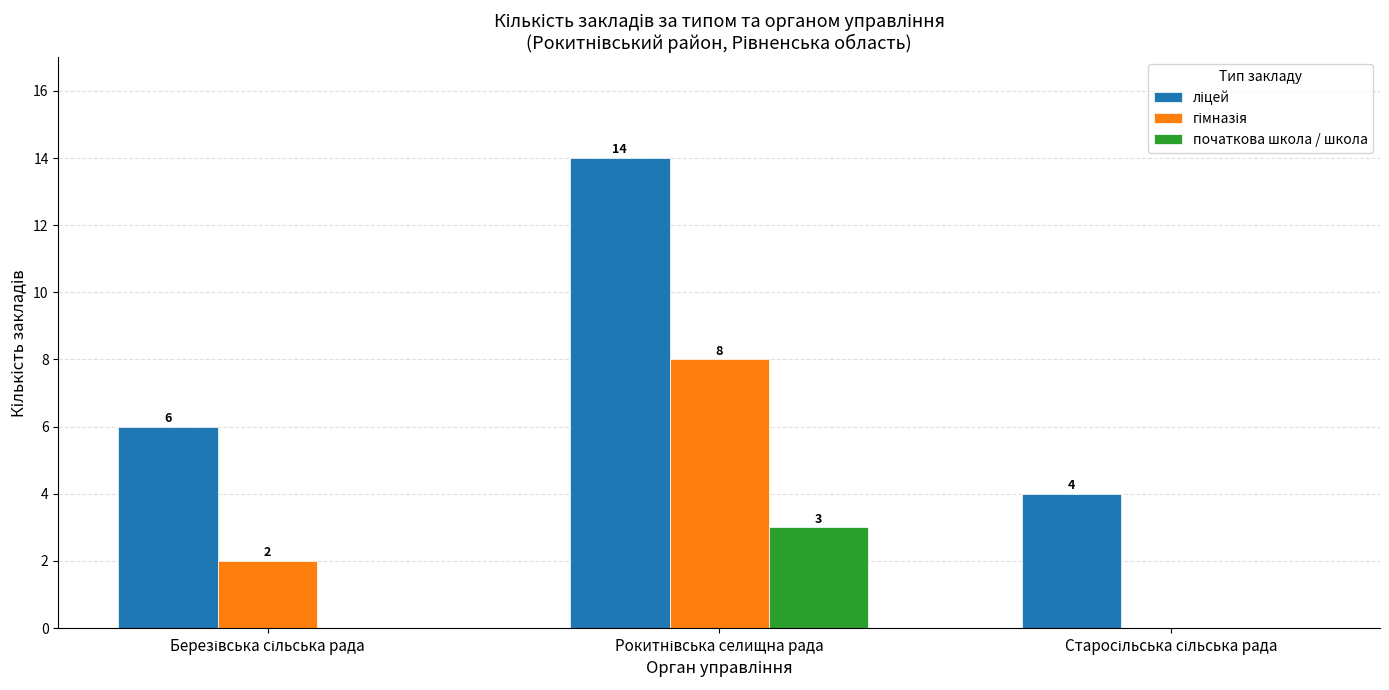

How many series are shown in this chart?

3